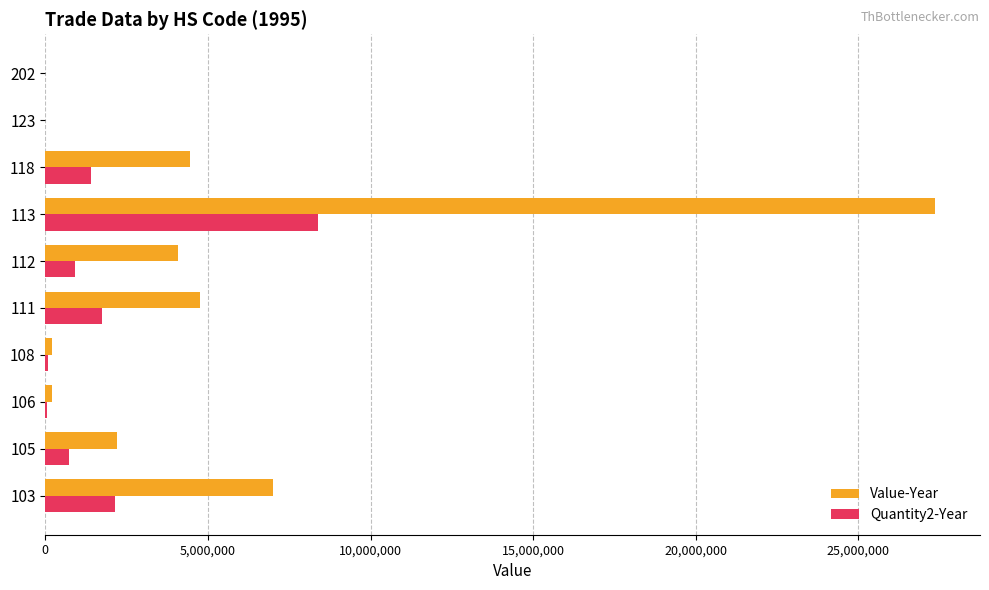

Which series changed the most between 112 and 123?

Value-Year